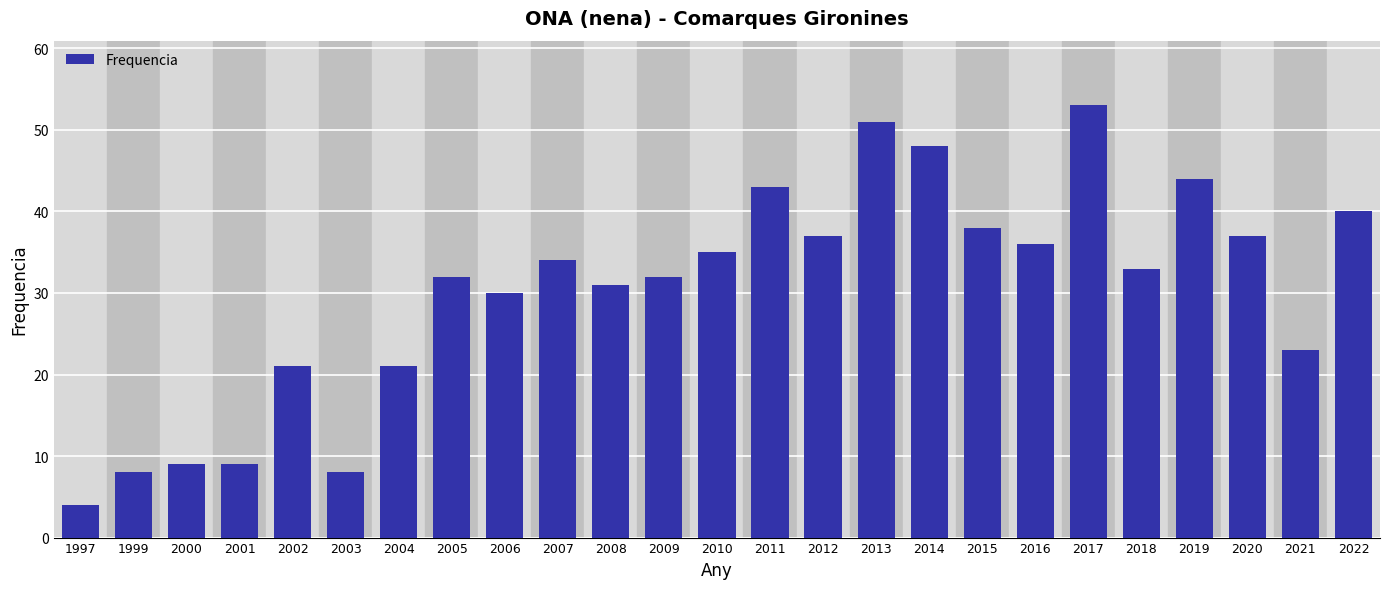

What is the smallest value displayed?

4